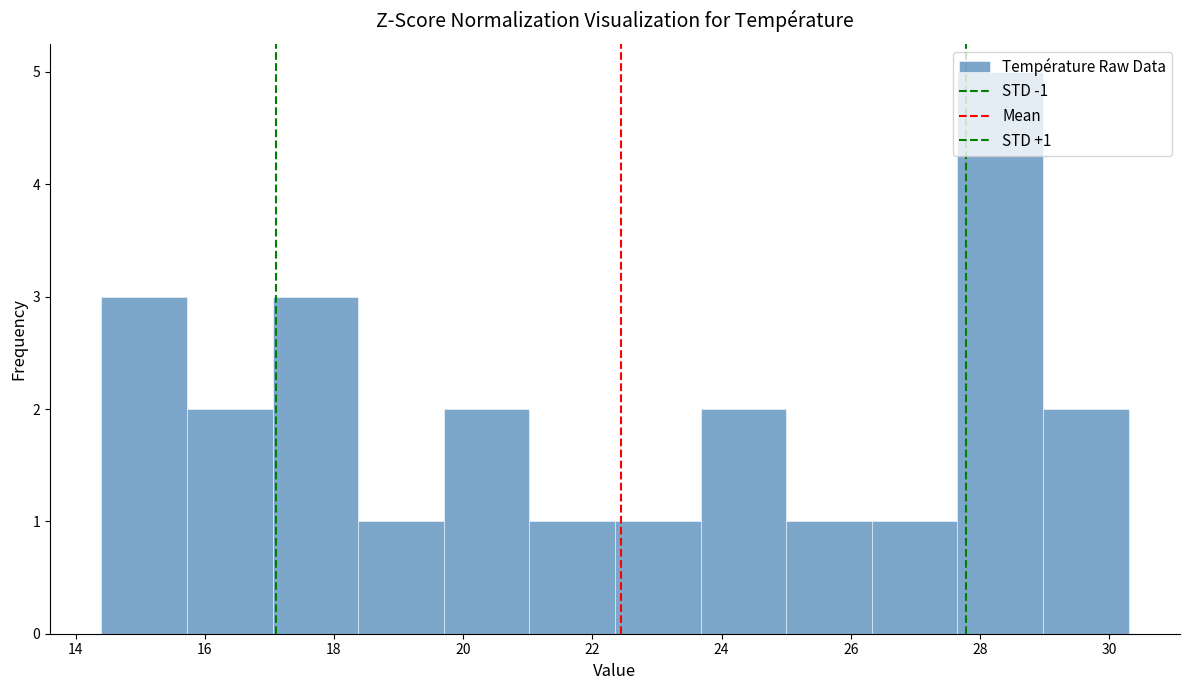

Which range on the x-axis has the tallest bar?

27.6 to 29.0